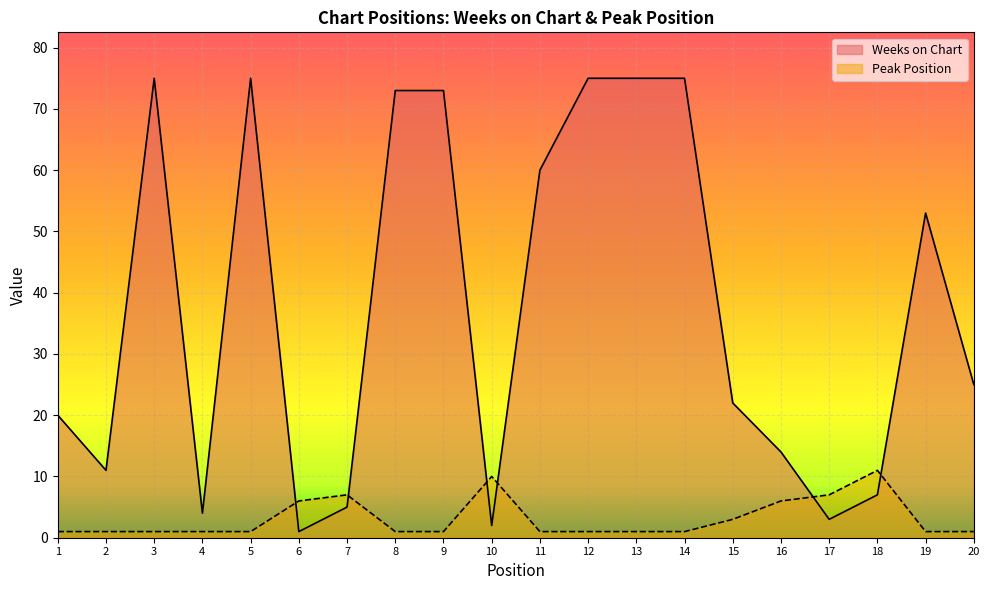

List the series in order of their peak value, lowest first.

Peak Position, Weeks on Chart